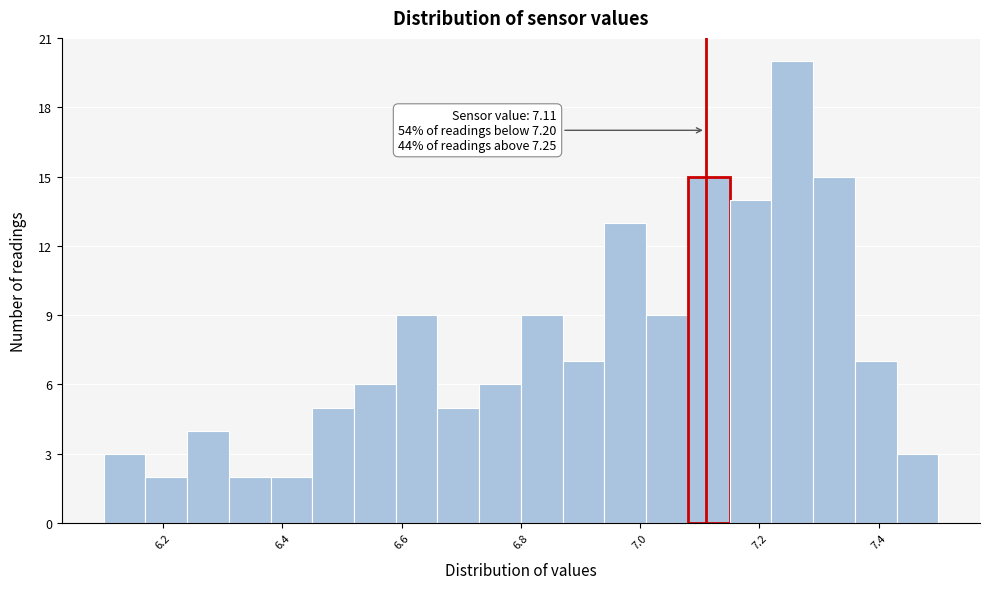

Around what value on the x-axis is the tallest bar? Give the approximate position of its centre, as read against the axis.

7.26